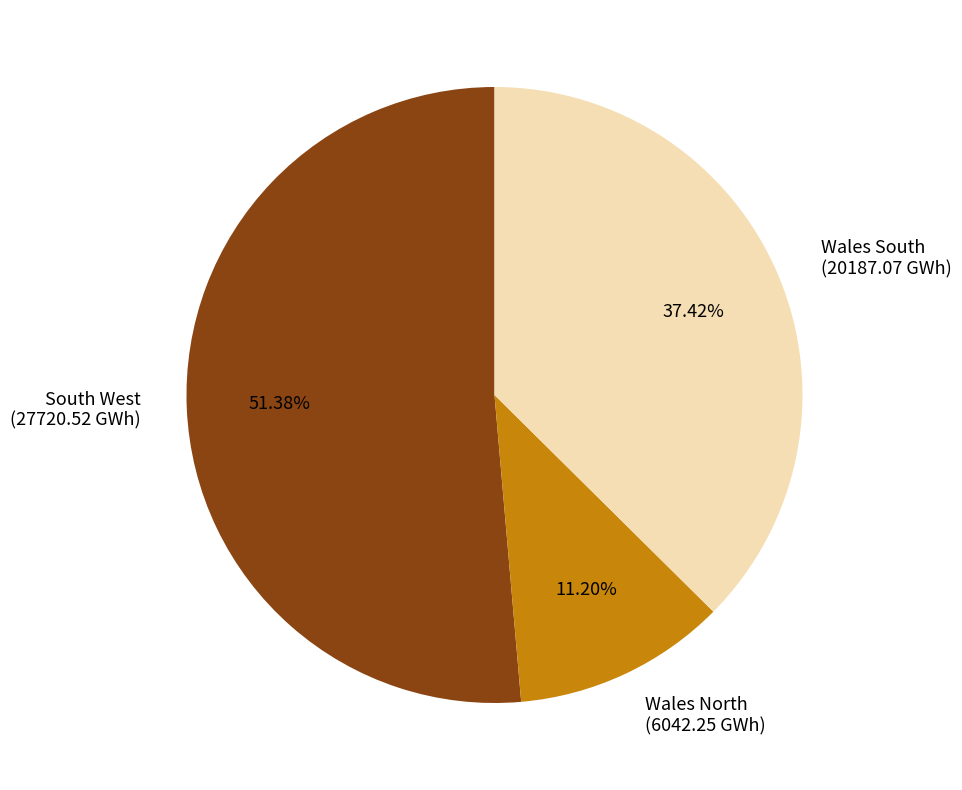

The Wales North slice represents 21% of the pie. True or false?

False